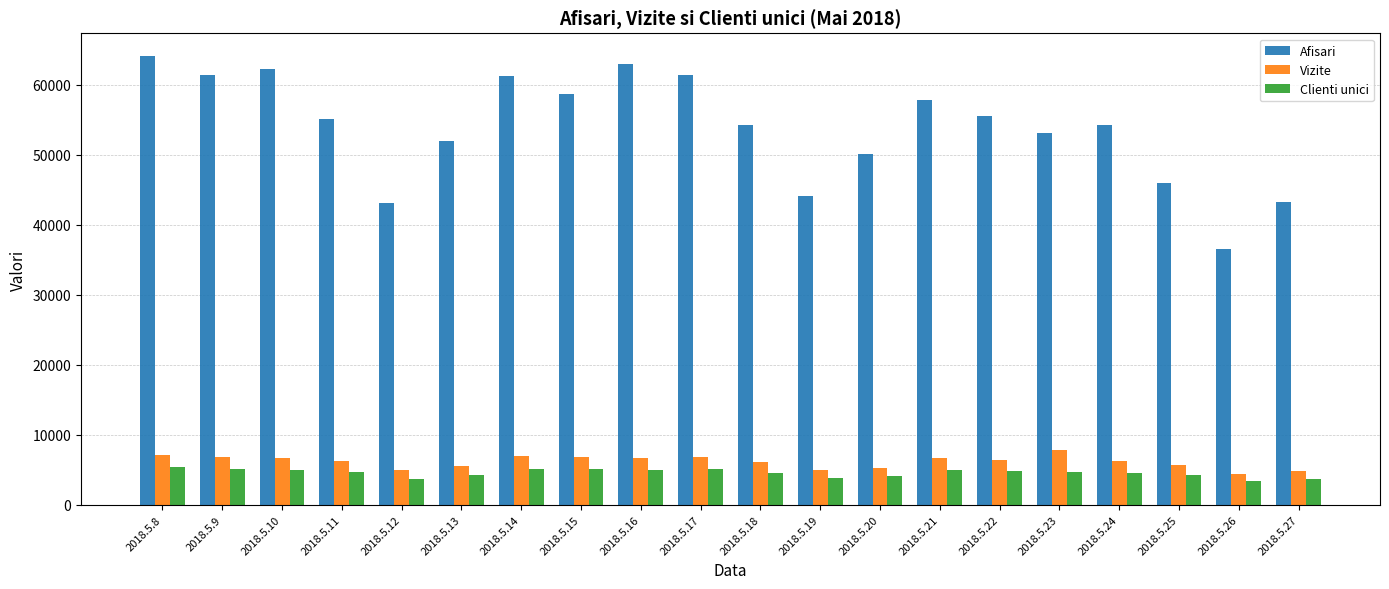

How many values in the Clienti unici series are below 4708?

10